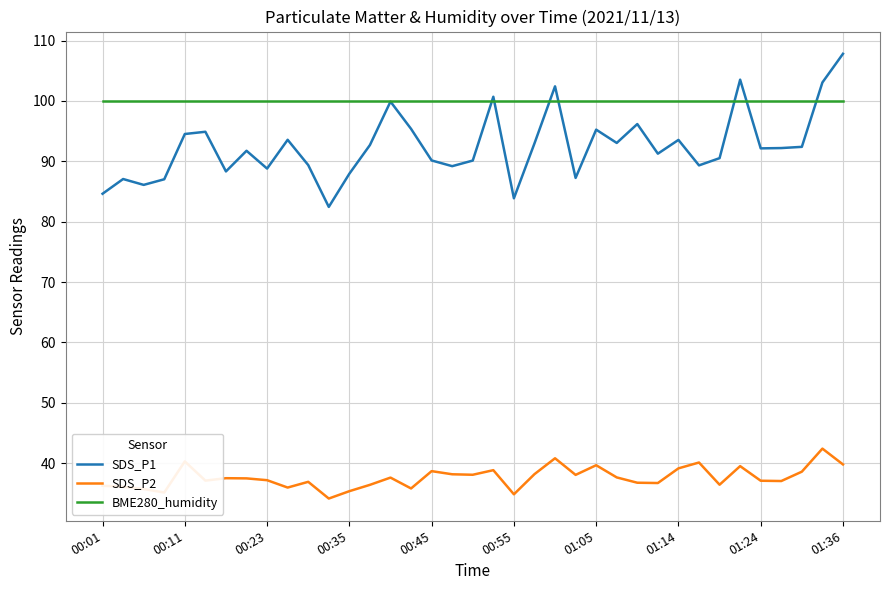

True or false: SDS_P1 and SDS_P2 intersect in this chart.

False